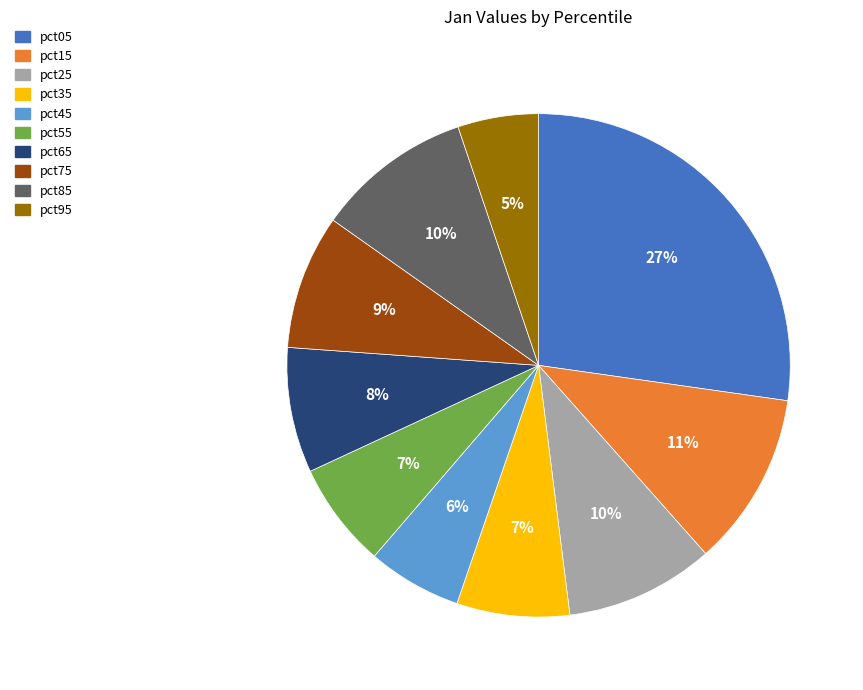

To the nearest percent, what is the average slice percentage?

10%